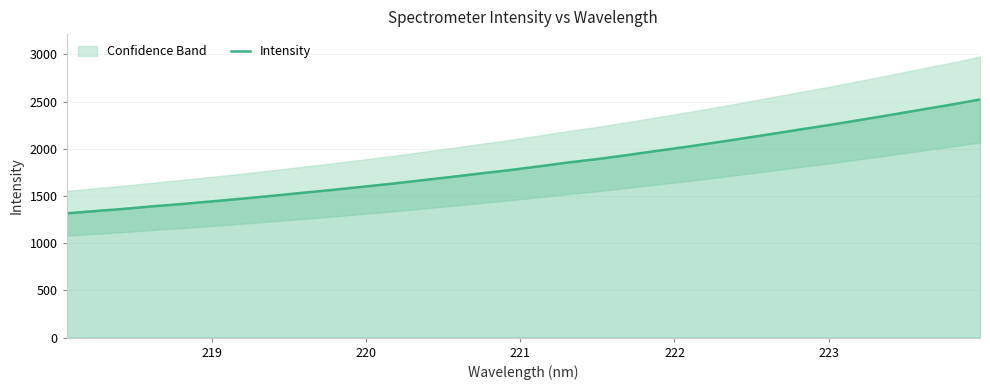

What is the highest value of the Intensity series?

2522.3